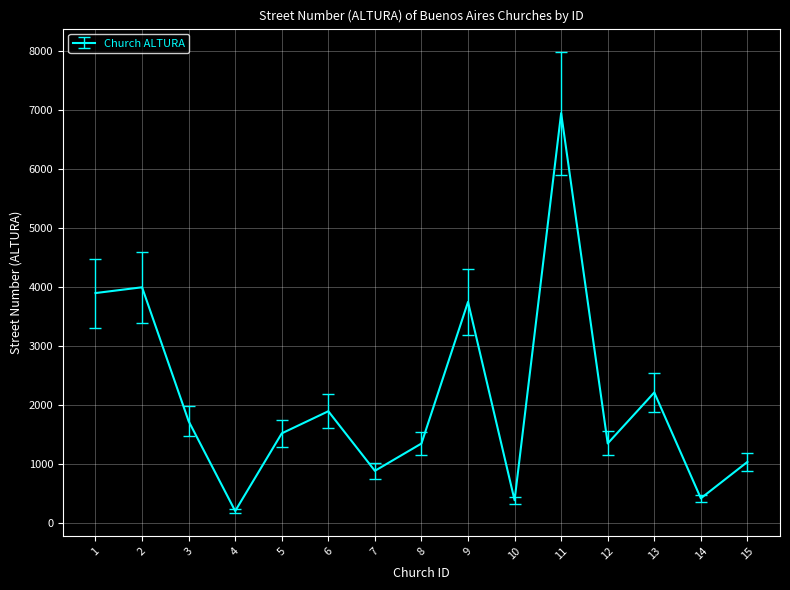

What is the greatest value displayed?

6950